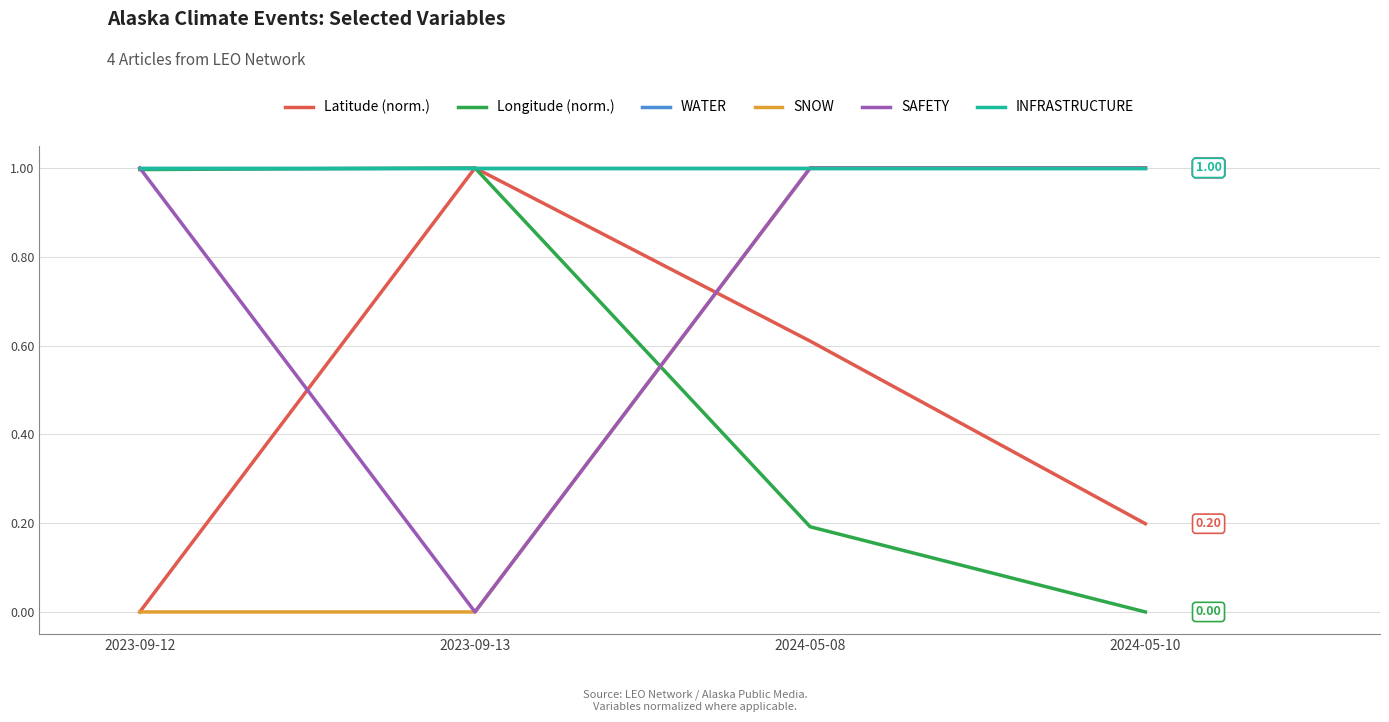

Does the chart have visible grid lines?

Yes